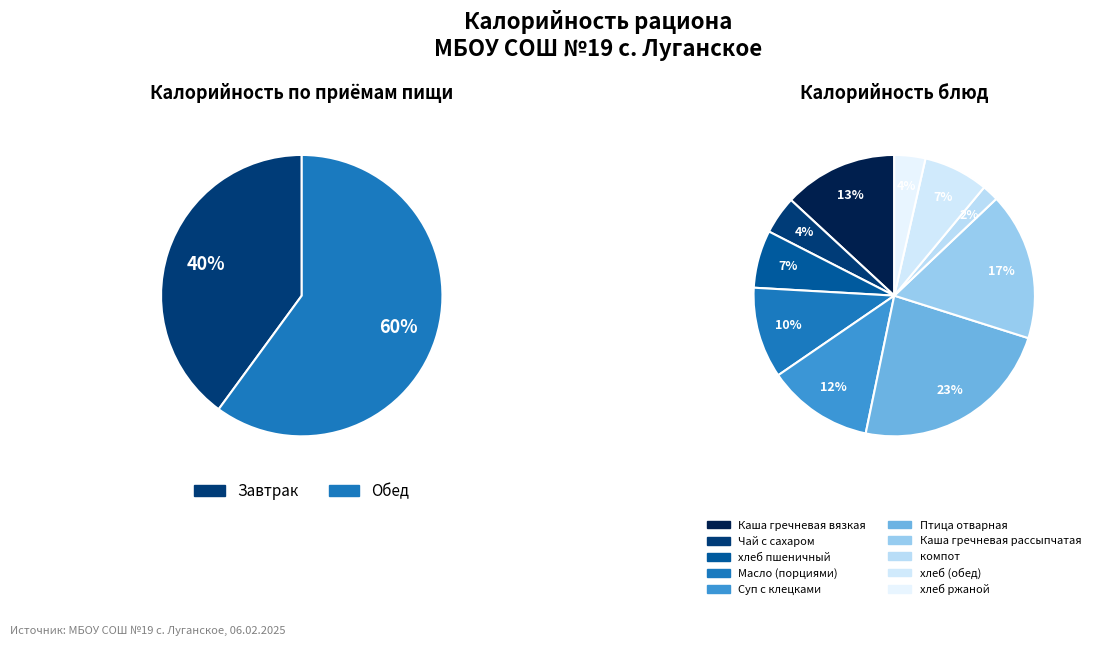

Does хлеб пшеничный (завтрак) represent more than half of the total?

No